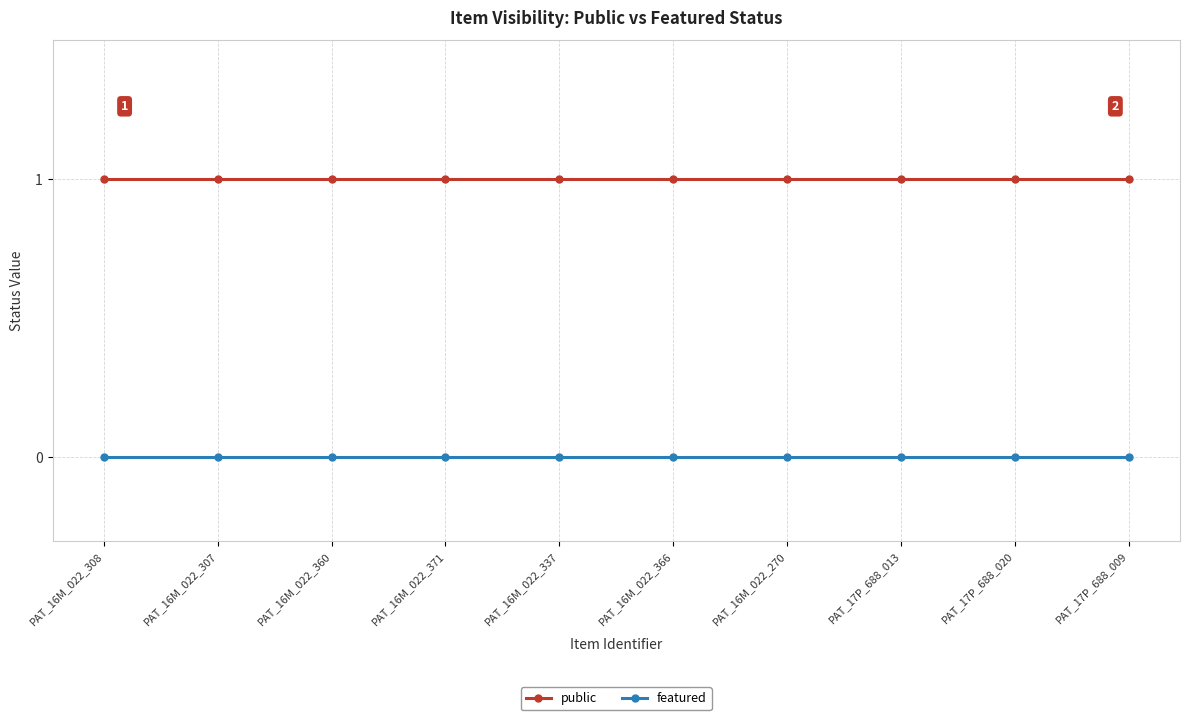

True or false: public and featured cross at least once.

False